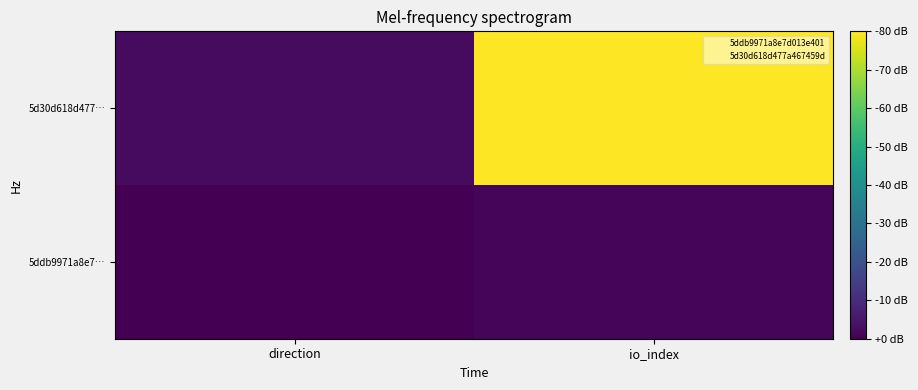

How many categories are shown in the chart?

2